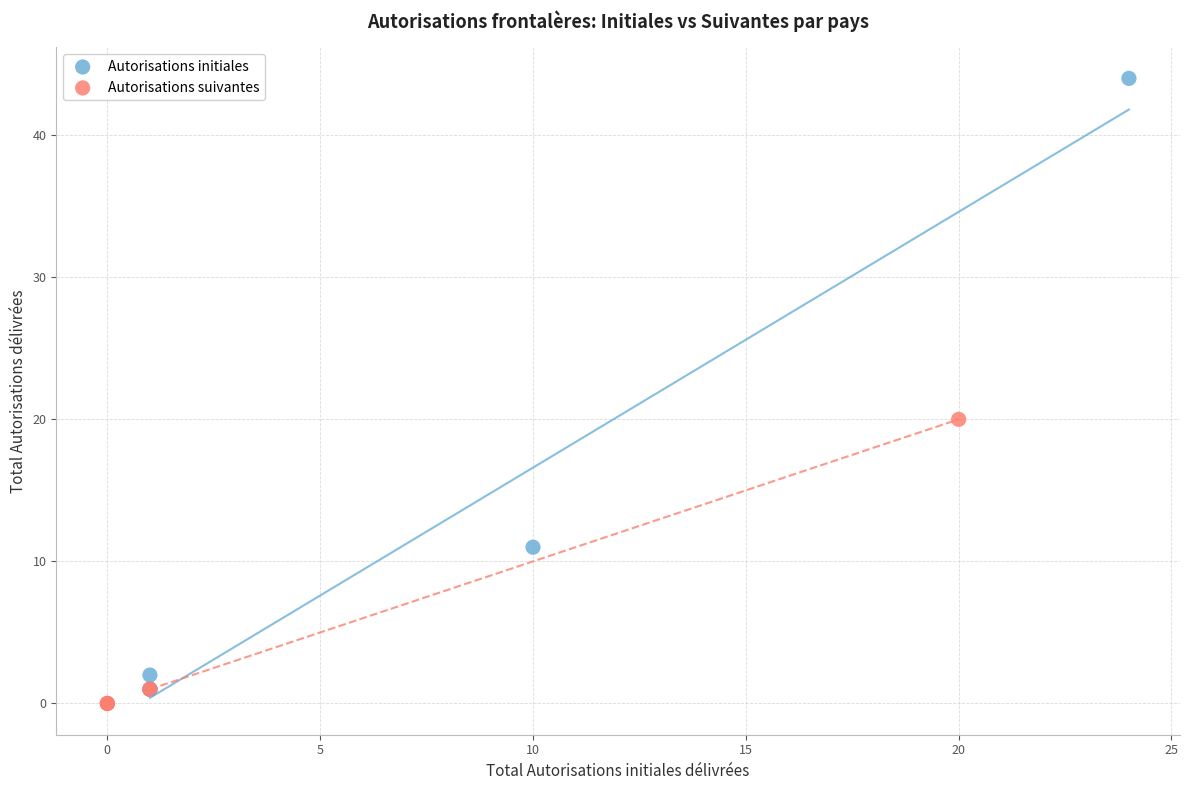

Which series reaches the maximum Y coordinate?

Autorisations initiales